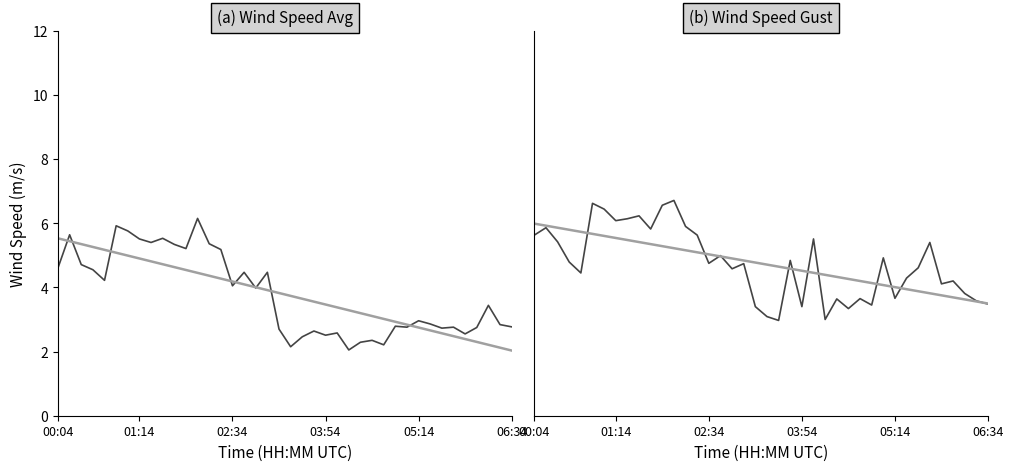

At which category does the chart reach its minimum across all series?

25